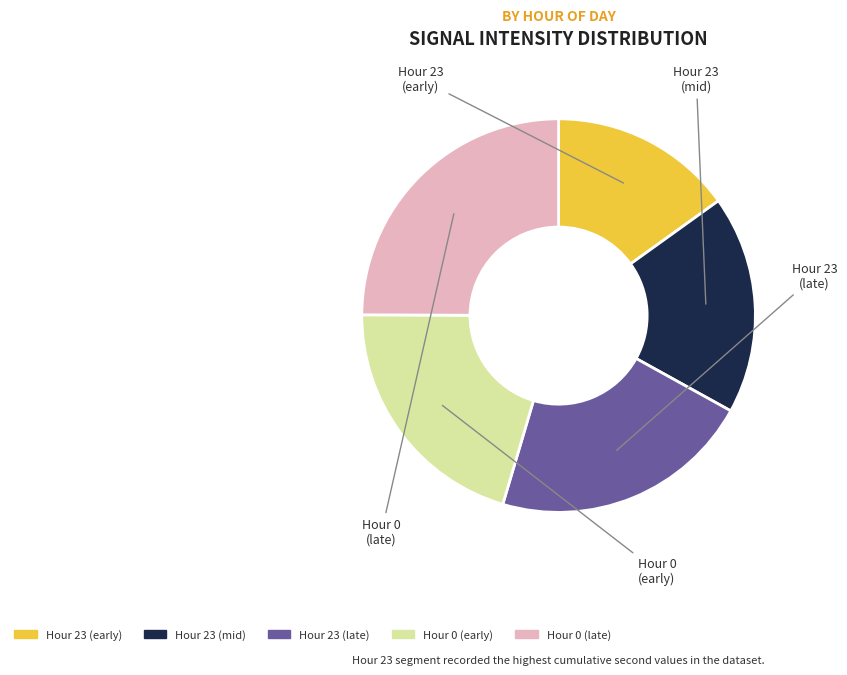

Is there a majority slice in this chart?

No